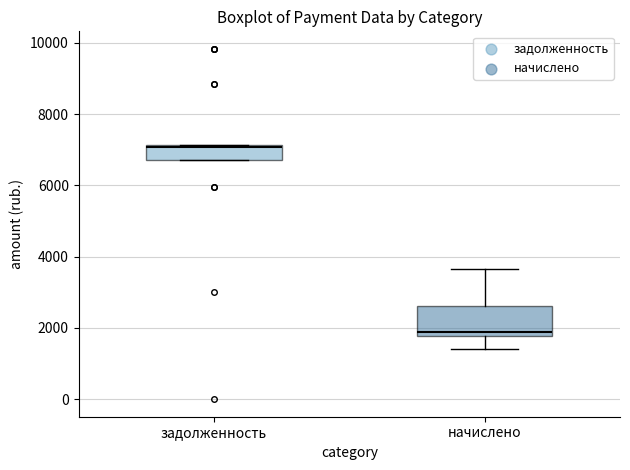

Reading left to right, transcribe this box plot: for each box, give where its median line is, the range the box spans, and where its two whiskers end, as read against the y-axis. The values are not printed on the chart, so give them approximately, as read against the axis.

задолженность: median 7000, box 6800 to 7200, whiskers 6800 to 7200
начислено: median 1800 (just above the box's lower edge), box 1800 to 2600, whiskers 1400 to 3600